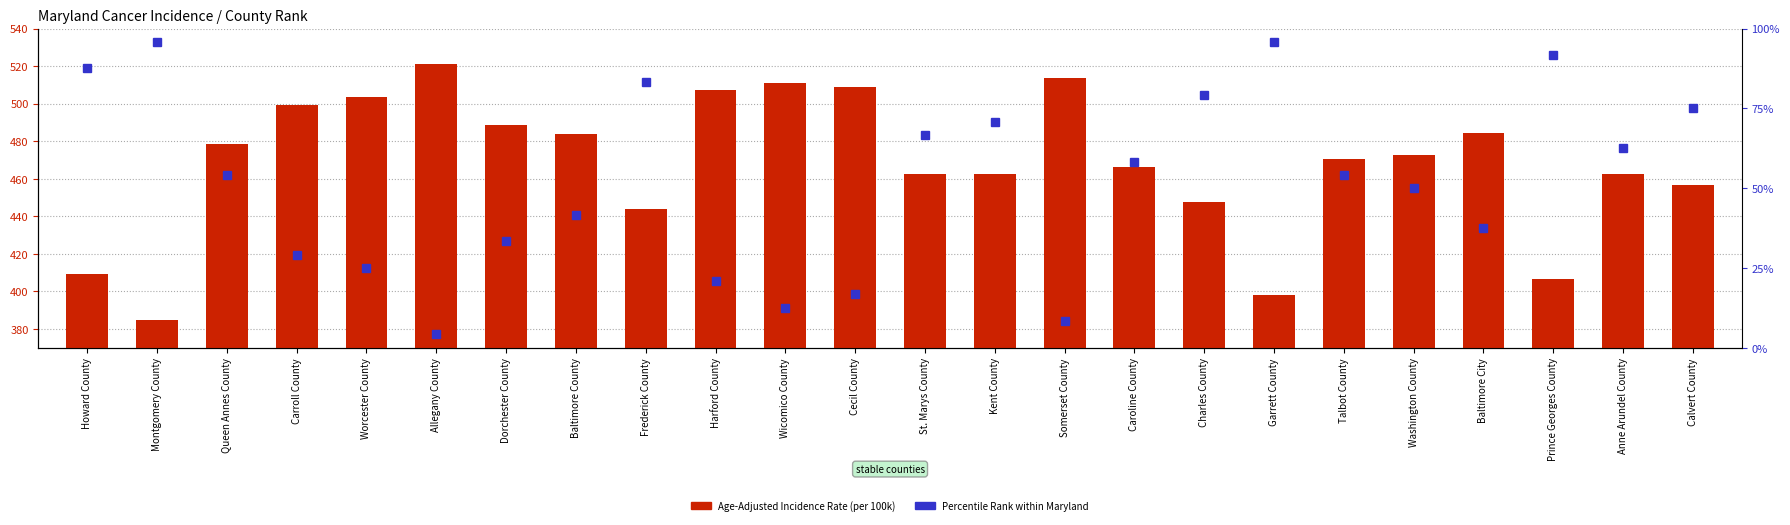

What is the highest value of the Percentile Rank series?

95.8